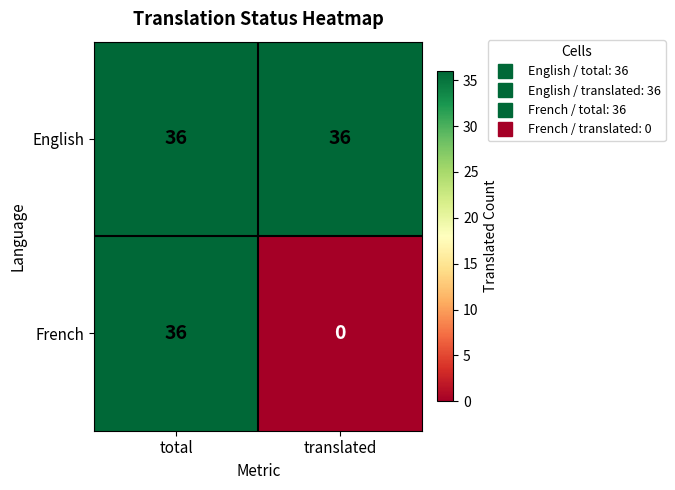

Reading left to right, list all the values displayed in this chart.

English: 36	36
French: 36	0